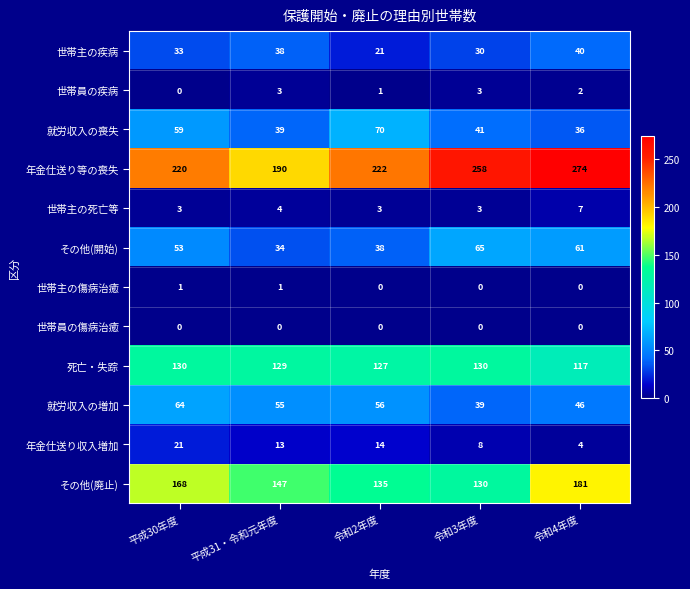

Is it true that 就労収入の増加 equals 39 at 令和3年度?

True